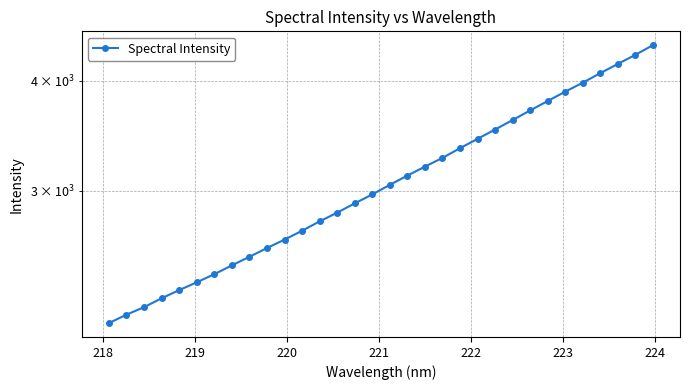

How many lines are shown in the chart?

1